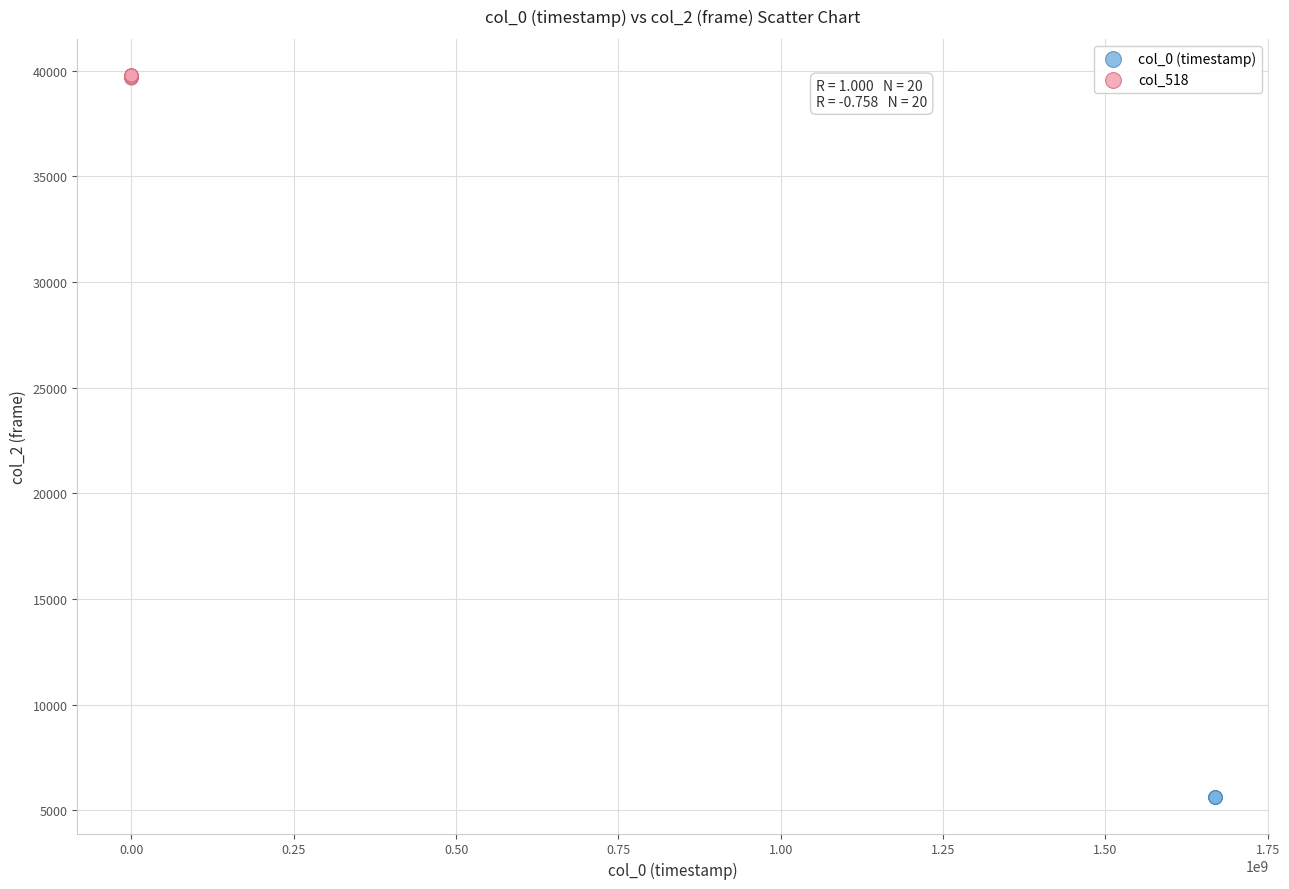

Which series contains the highest Y value?

col_518